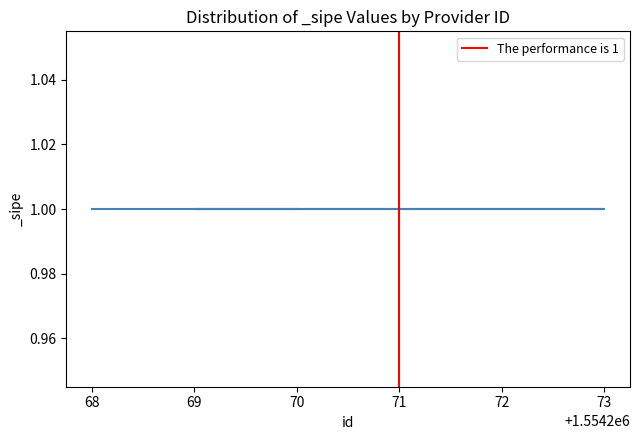

The chart shows a value of 2 at 71. True or false?

False